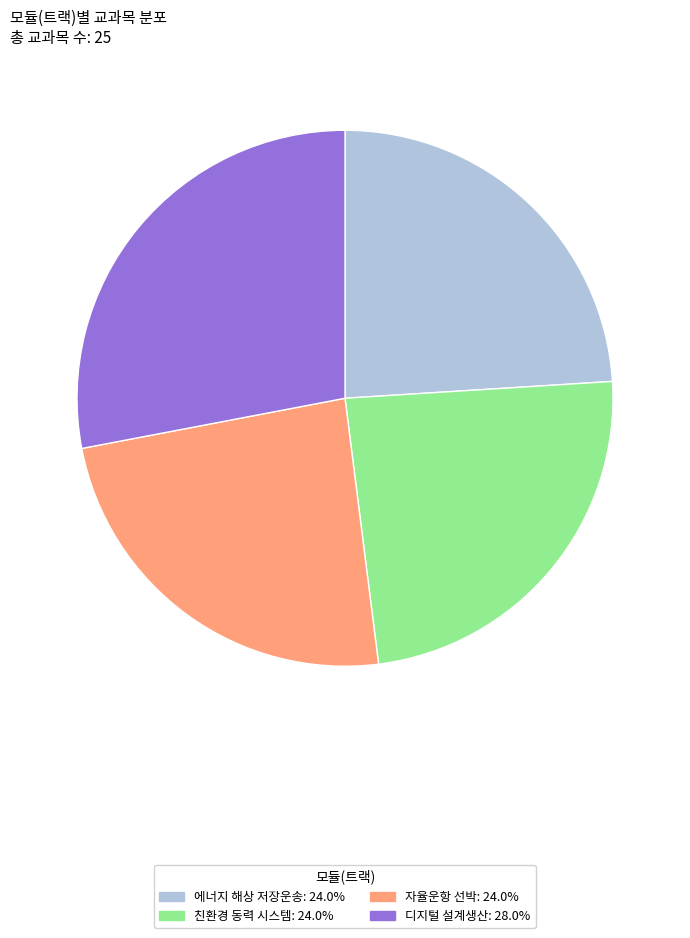

The 디지털 설계생산 slice represents 39% of the pie. True or false?

False